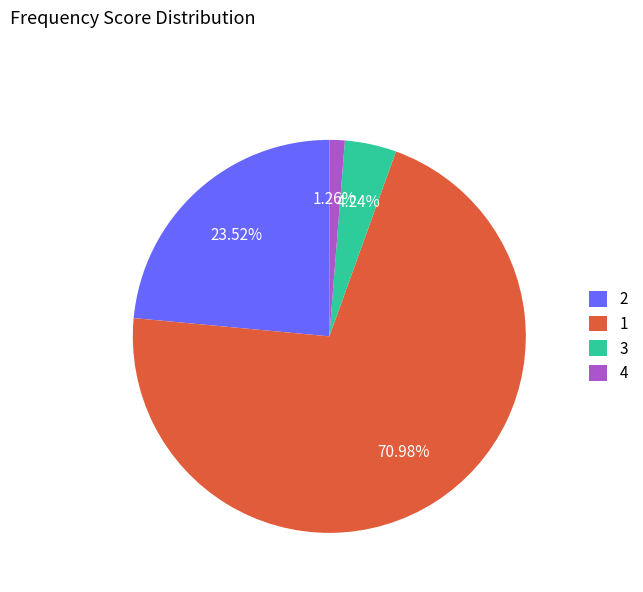

Combined, do 4 and 1 account for over 50%?

Yes